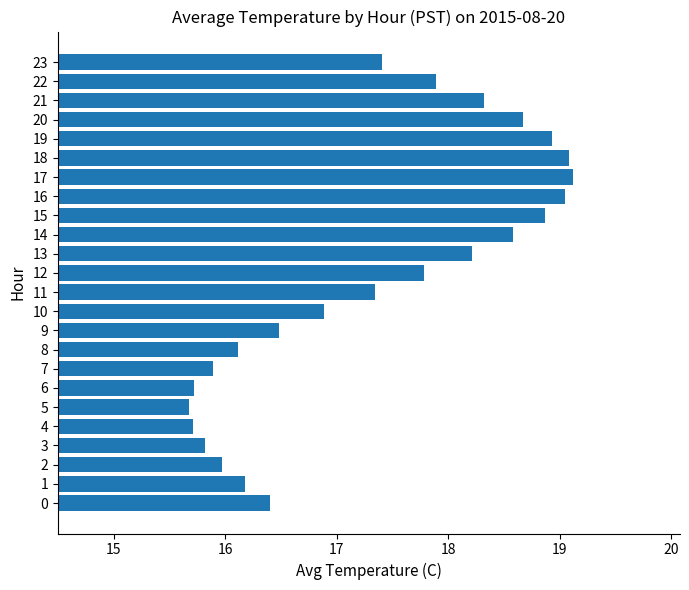

The value at 15 is 24.0. True or false?

False